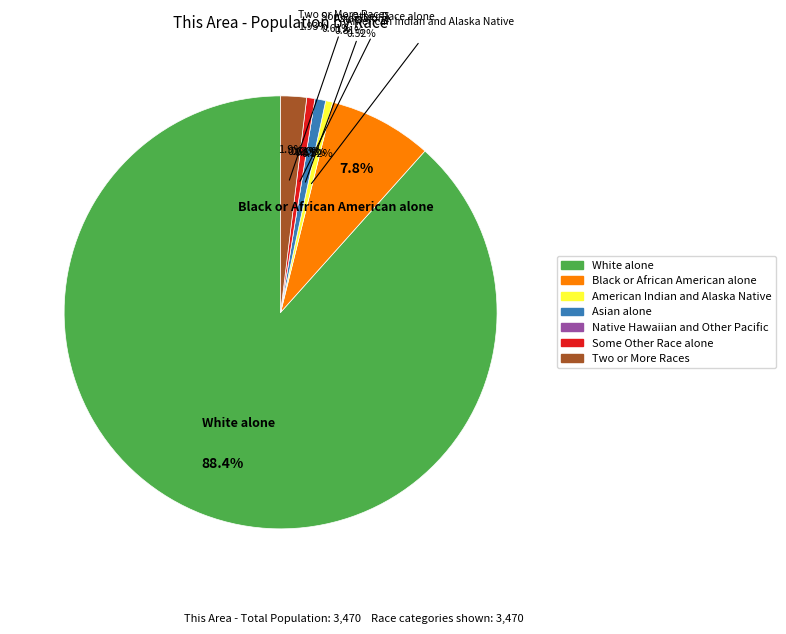

Count the number of slices in the pie.

7